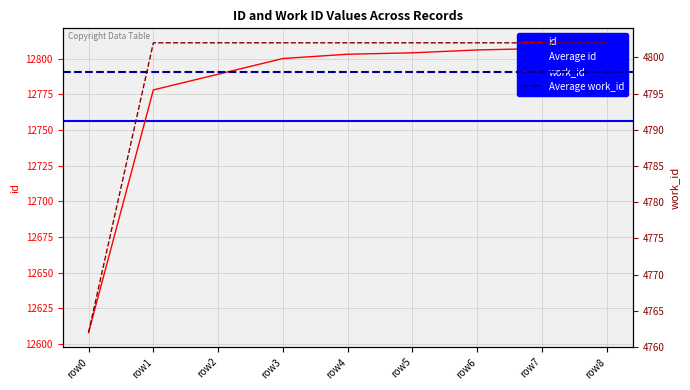

Is it true that id equals 12803 at row4?

True